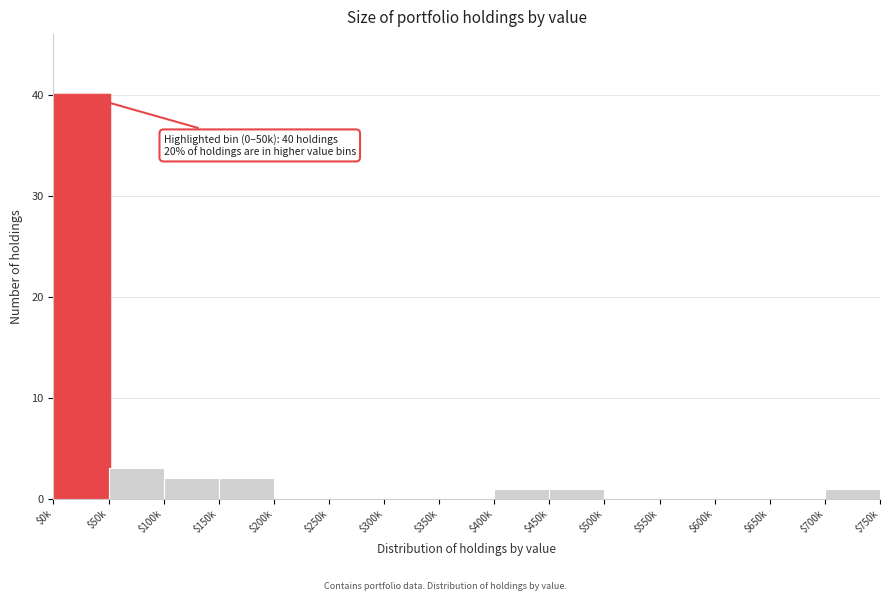

The chart shows a value of 26 at $650k. True or false?

False